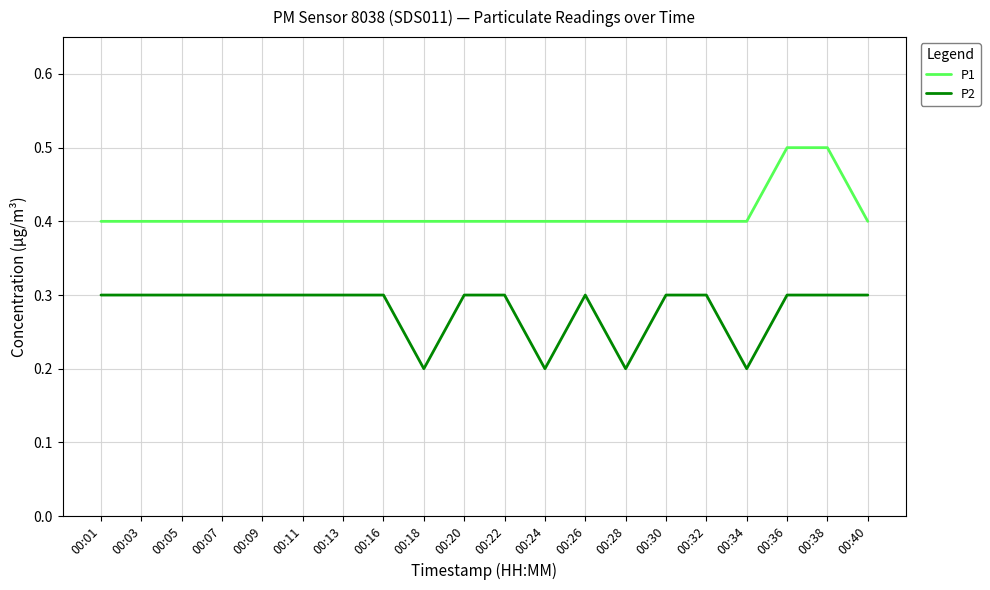

List the series in order of their peak value, lowest first.

P2, P1